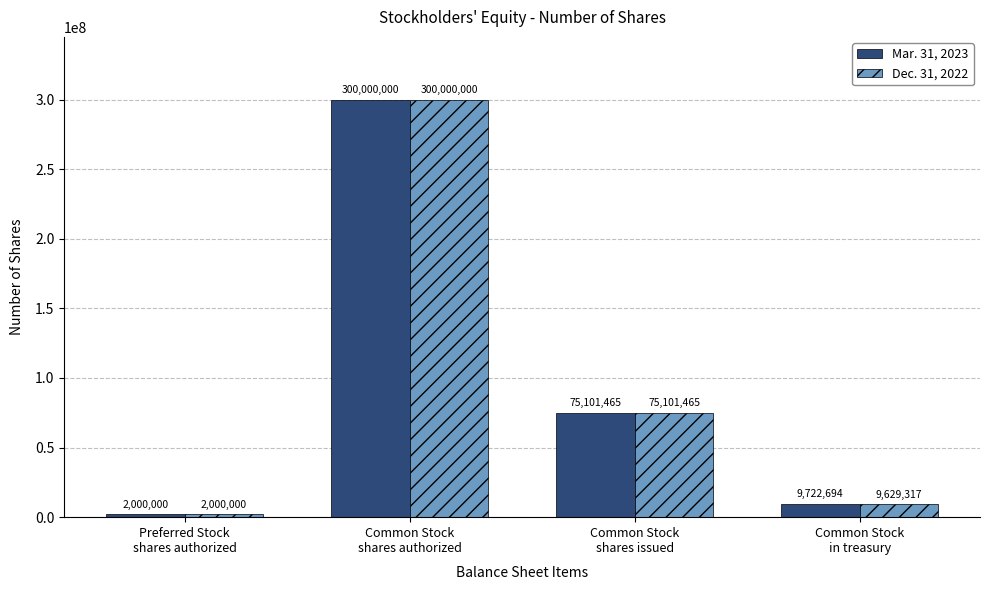

Reading right to left, extract all data points from this chart.

Mar. 31, 2023: Common Stock
in treasury=9722694	Common Stock
shares issued=75101465	Common Stock
shares authorized=300000000	Preferred Stock
shares authorized=2000000
Dec. 31, 2022: Common Stock
in treasury=9629317	Common Stock
shares issued=75101465	Common Stock
shares authorized=300000000	Preferred Stock
shares authorized=2000000